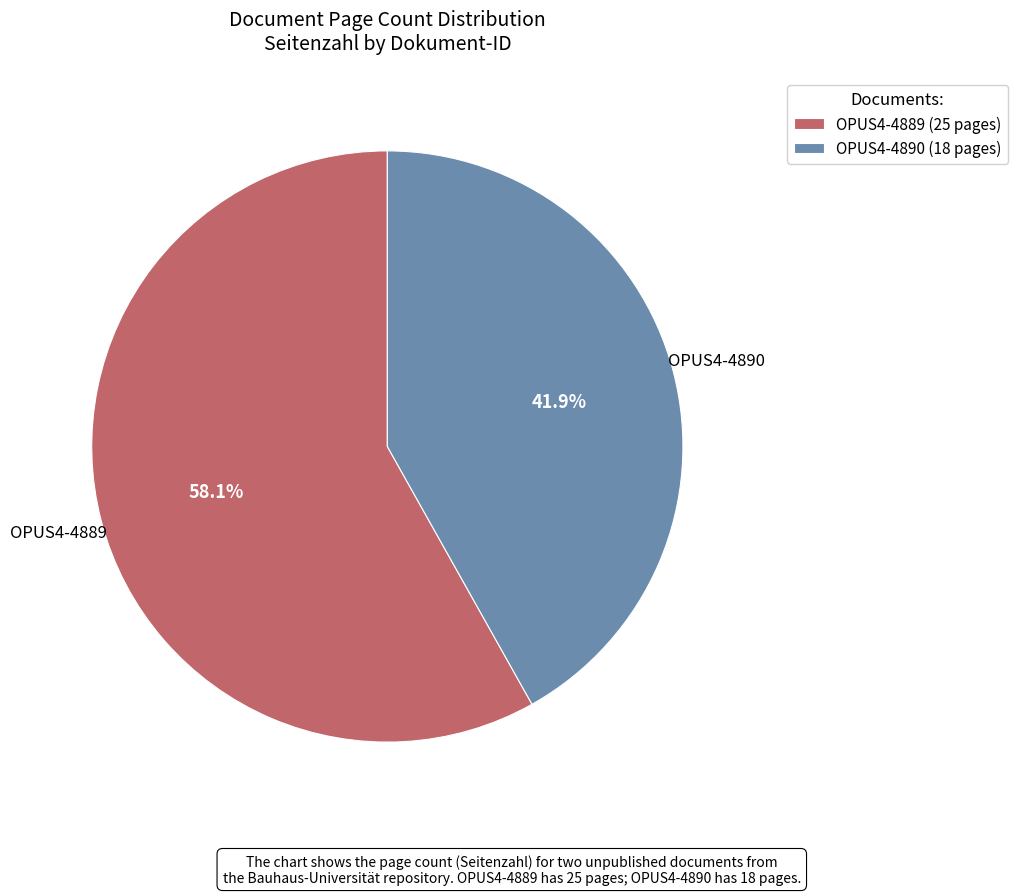

To the nearest percent, what percentage of the pie is OPUS4-4889?

58%